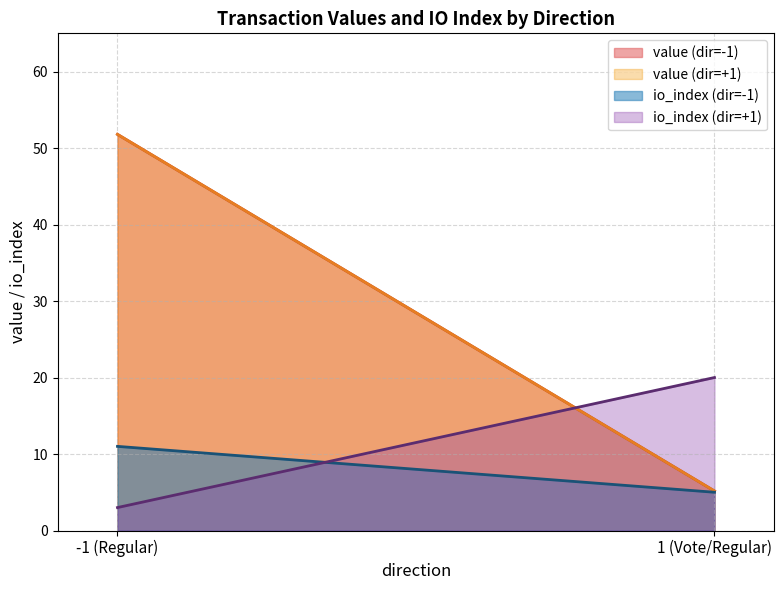

List the series in order of their overall mean, lowest first.

io_index, value